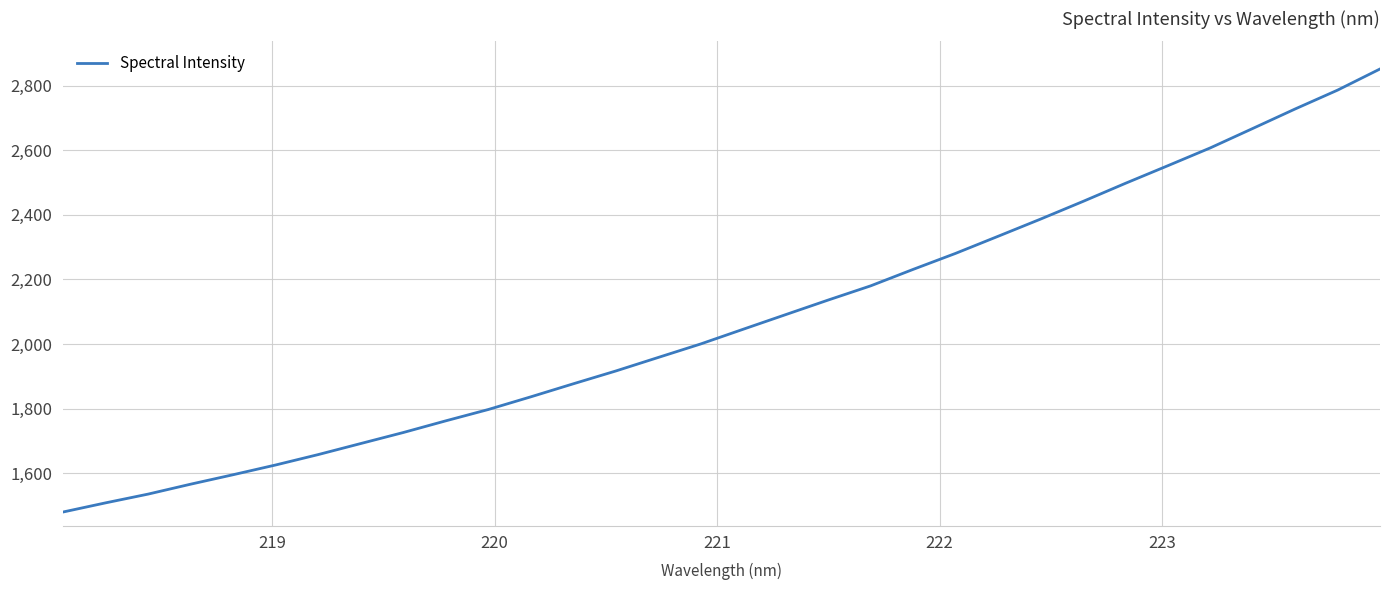

What is the greatest value displayed?

2851.9